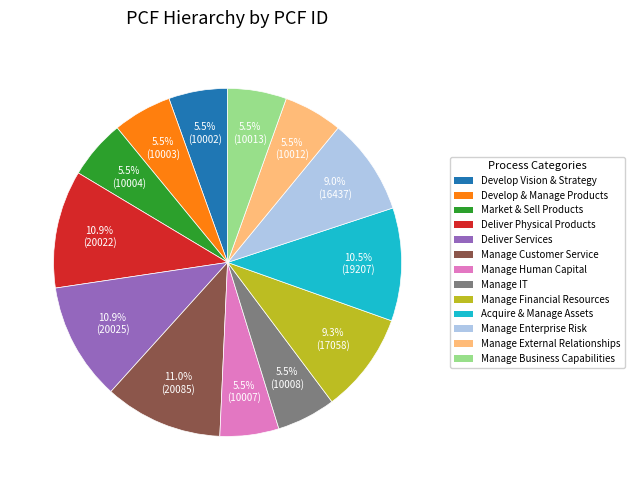

Is there a majority slice in this chart?

No